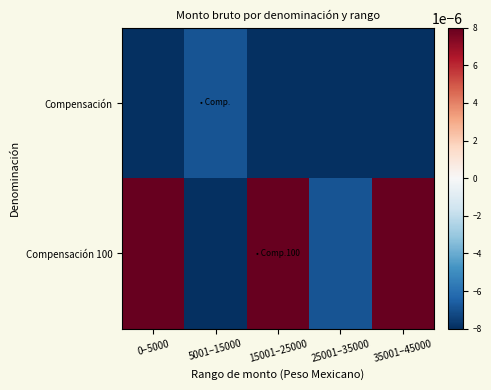

Which series has the largest range (max minus min)?

Compensación 100